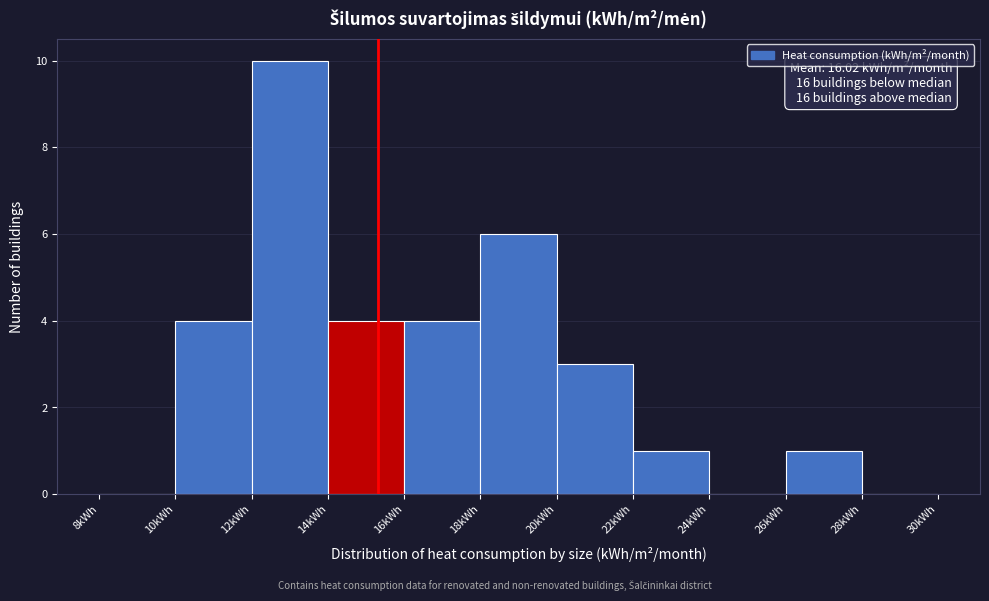

Over which range of the x-axis is the bar tallest?

12 to 14